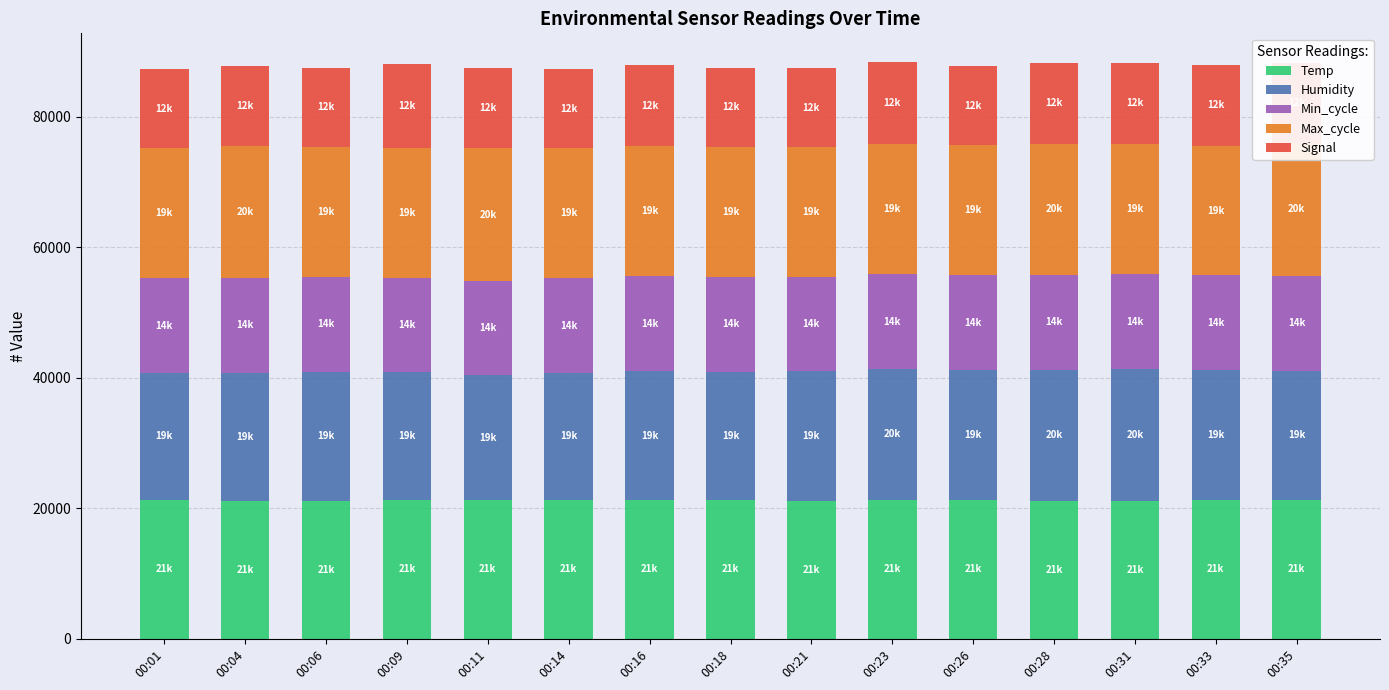

How many series are shown in this chart?

5